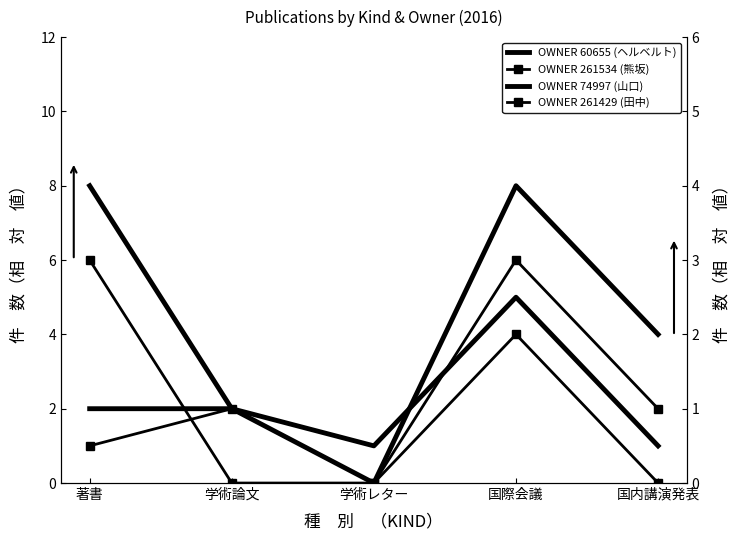

True or false: OWNER 261429 (田中) and OWNER 261534 (熊坂) cross at least once.

True